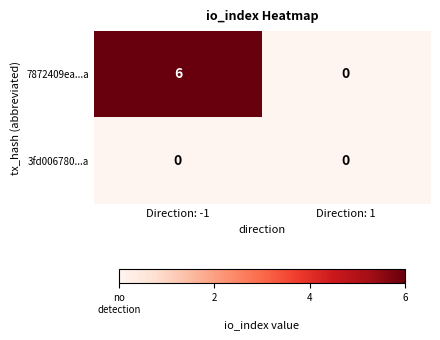

What is the difference between the maximum and minimum values in the 7872409ea...a series?

6